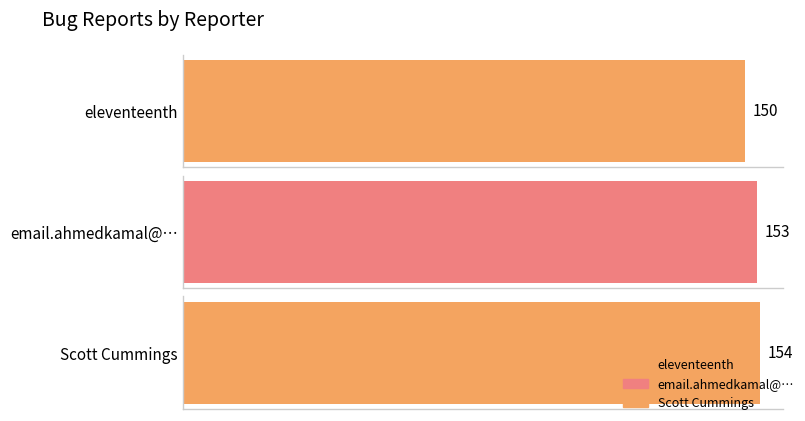

Which label corresponds to the smallest value in the chart?

eleventeenth